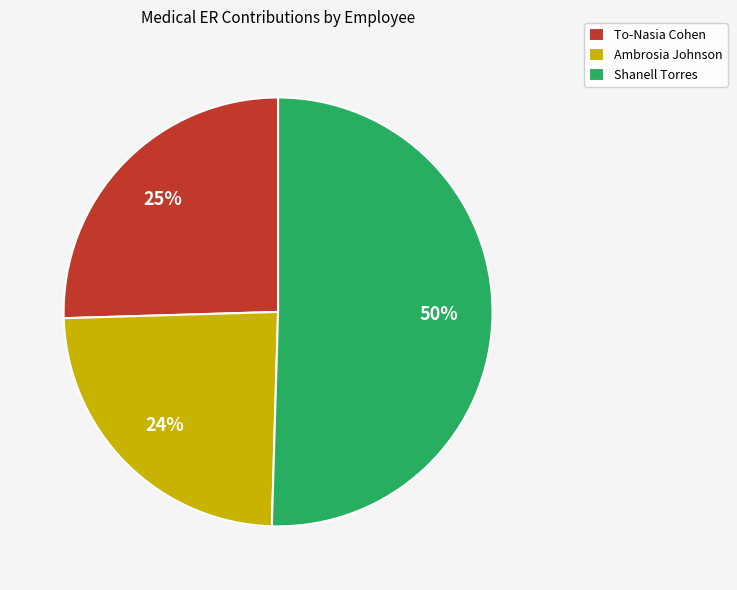

Do Shanell Torres and Ambrosia Johnson together represent more than half of the pie?

Yes